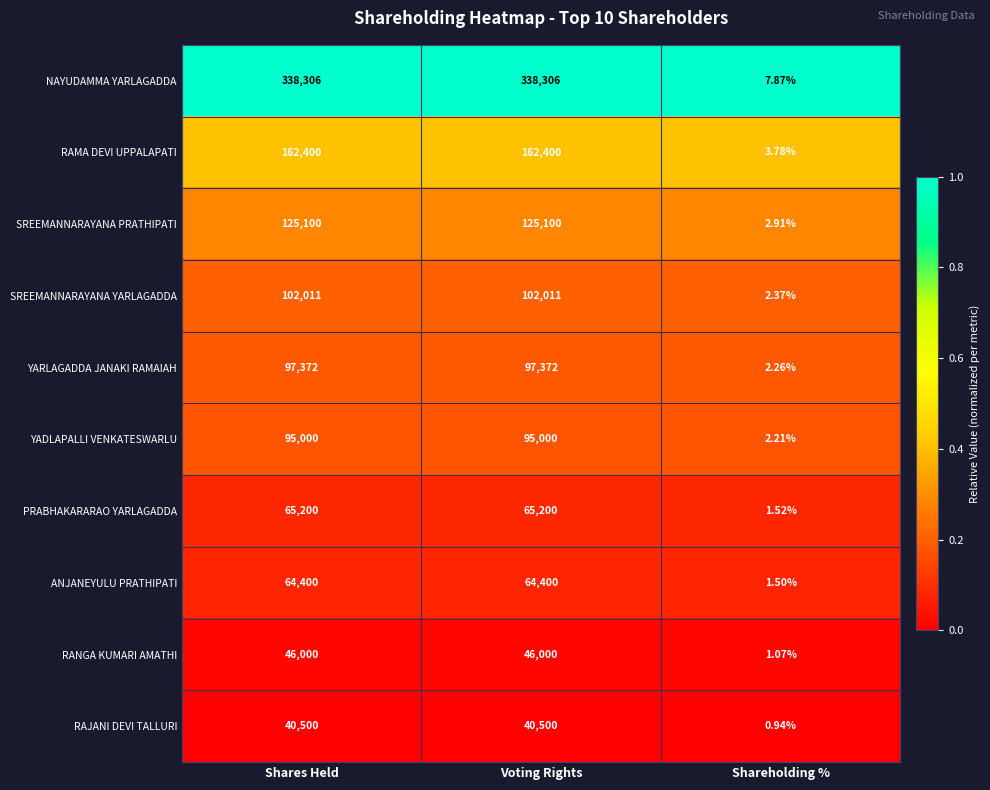

Between Shares Held and Shareholding %, which series saw the biggest shift?

NAYUDAMMA YARLAGADDA